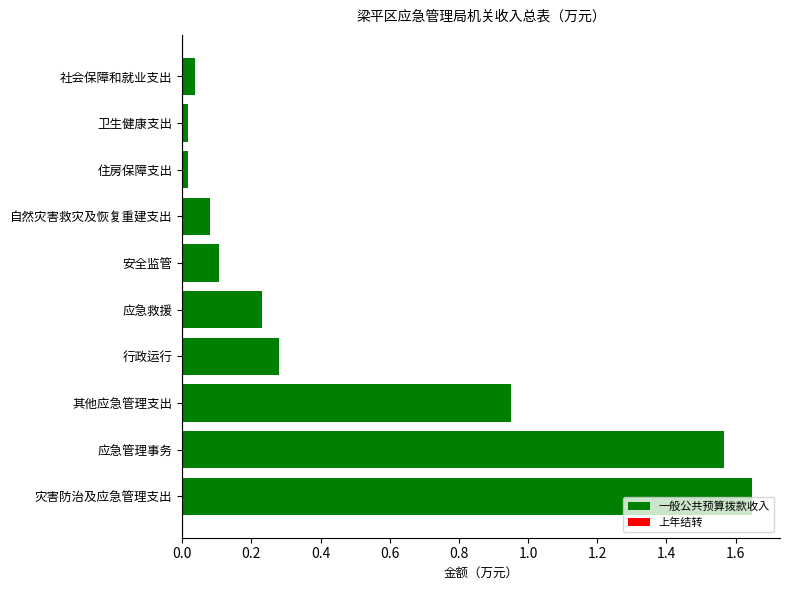

How many bars are there in total?

10